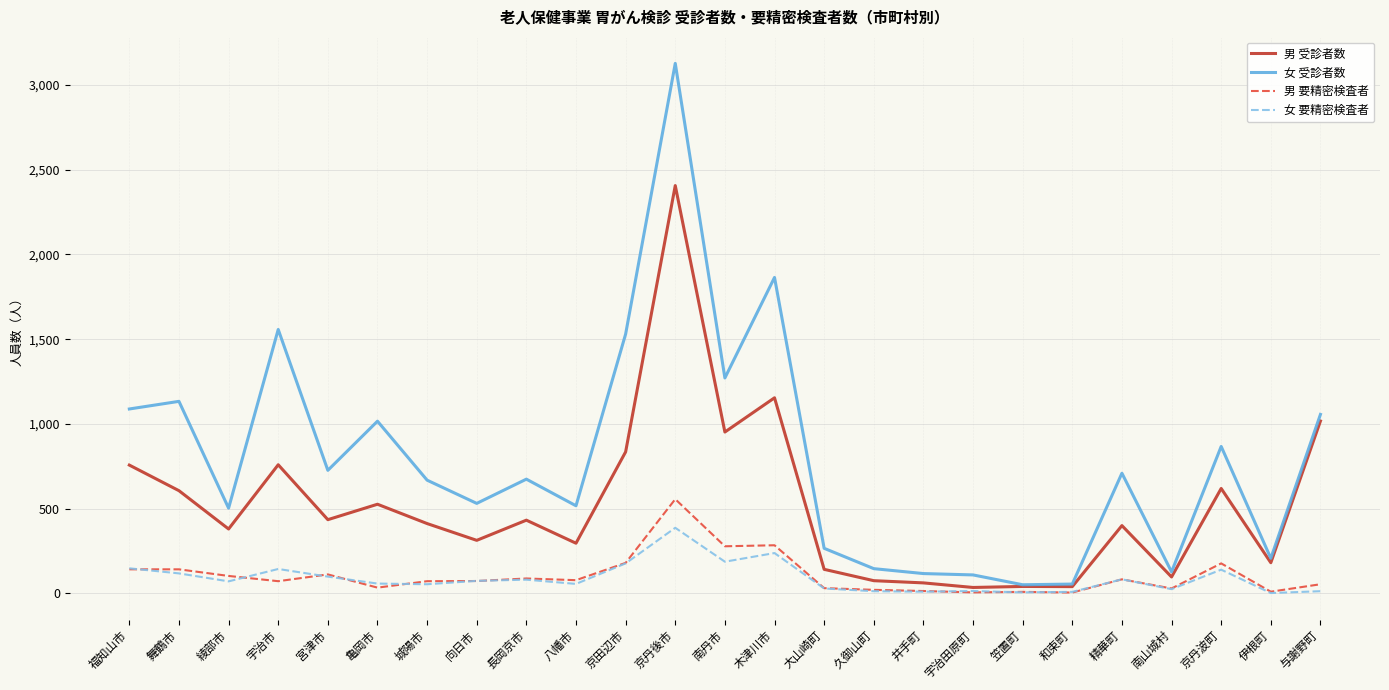

What is the highest value of the 女 受診者数 series?

3127